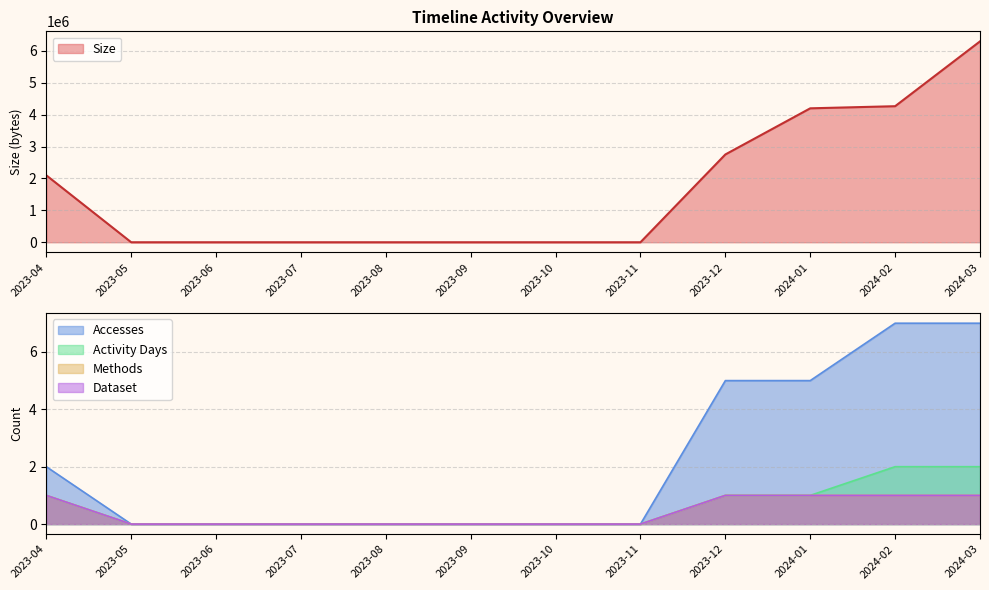

True or false: Size has a value of 0 at 2023-08.

True